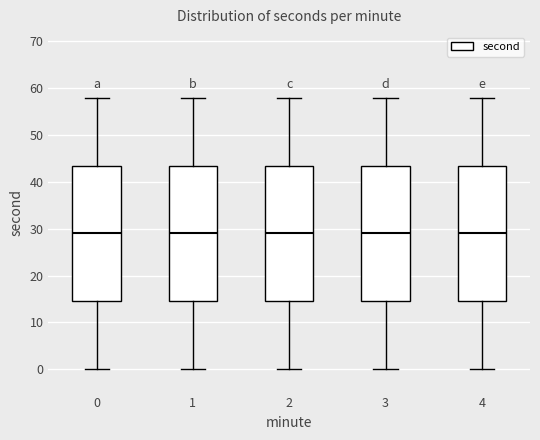

Reading left to right, read every box against the y-axis: the position of its median line, the range the box covers, and the ends of its whiskers. The values are not printed on the chart, so give them approximately, as read against the axis.

0: median 29, box 15 to 44, whiskers 0 to 58
1: median 29, box 15 to 44, whiskers 0 to 58
2: median 29, box 15 to 44, whiskers 0 to 58
3: median 29, box 15 to 44, whiskers 0 to 58
4: median 29, box 15 to 44, whiskers 0 to 58